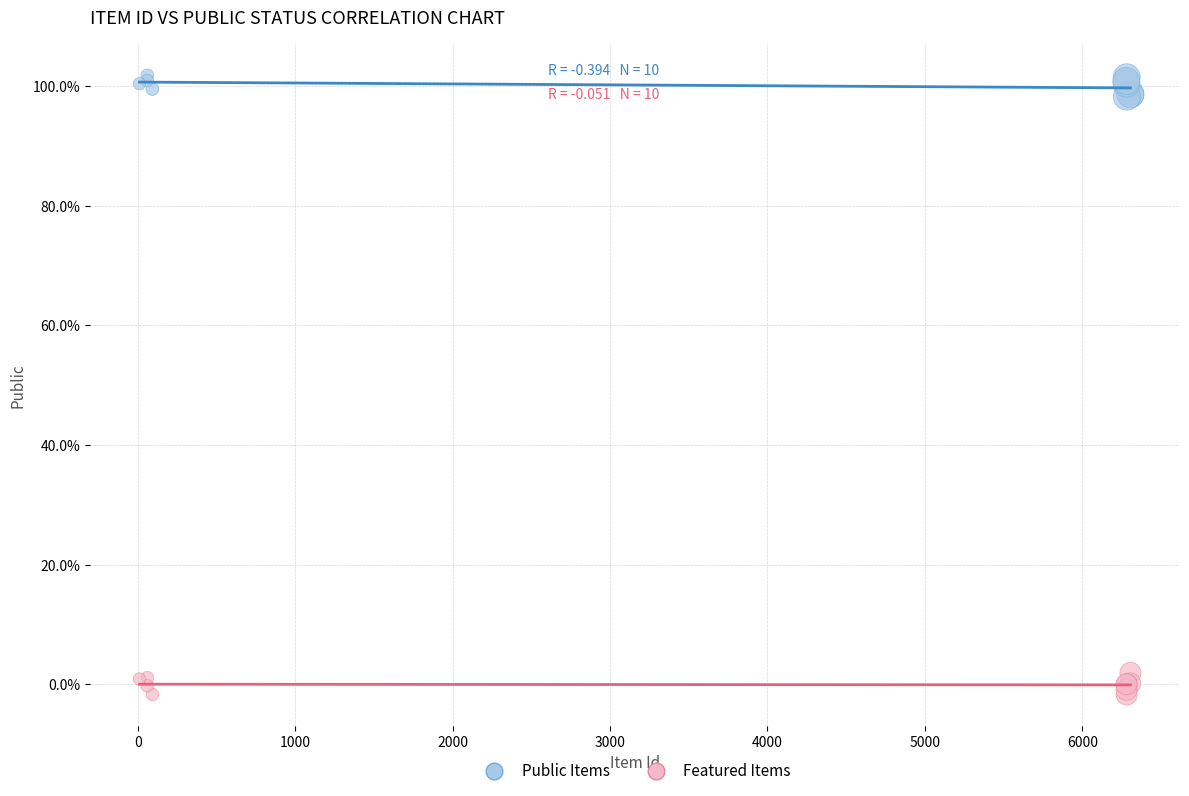

Which series contains the lowest Y value?

Featured Items